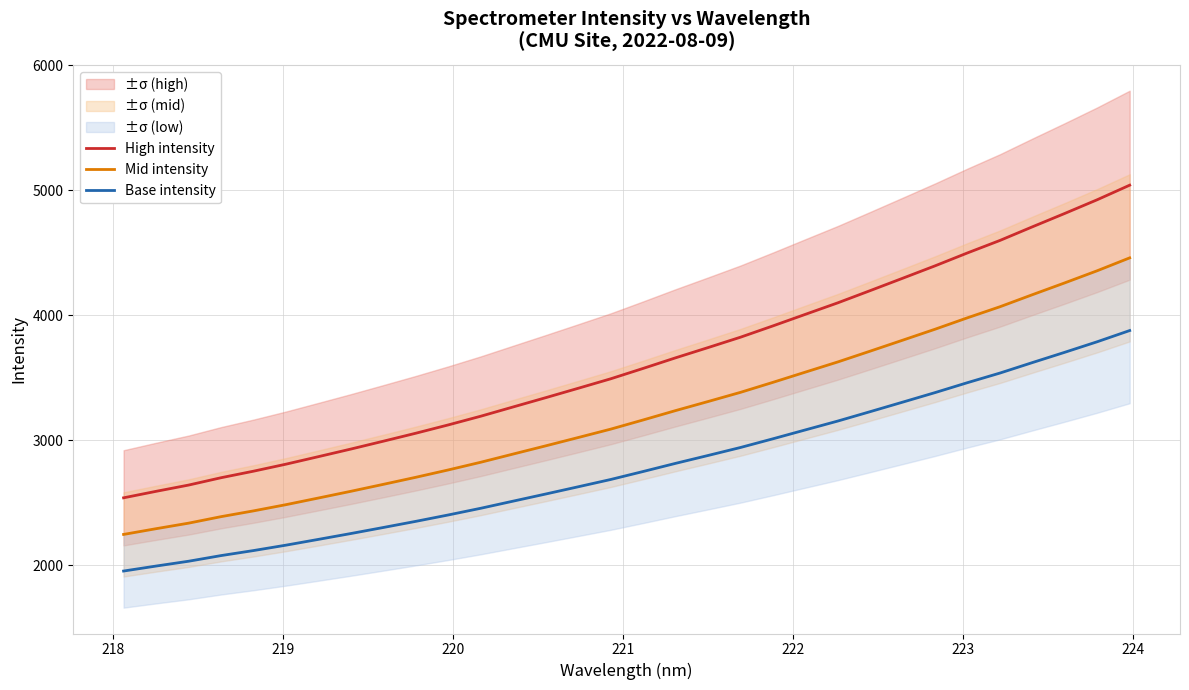

How many data points in High intensity are above 3573?

16